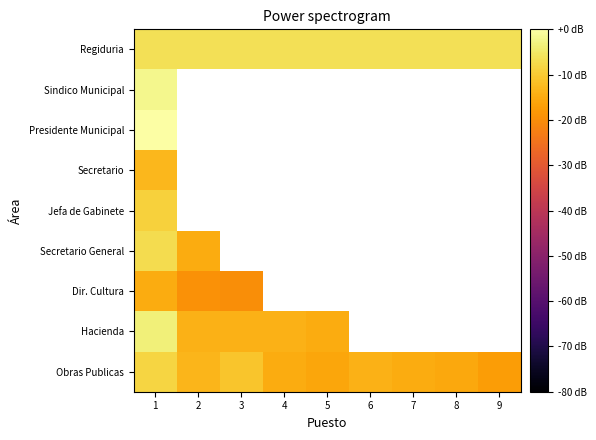

Which series has the largest total across all categories?

Regiduria